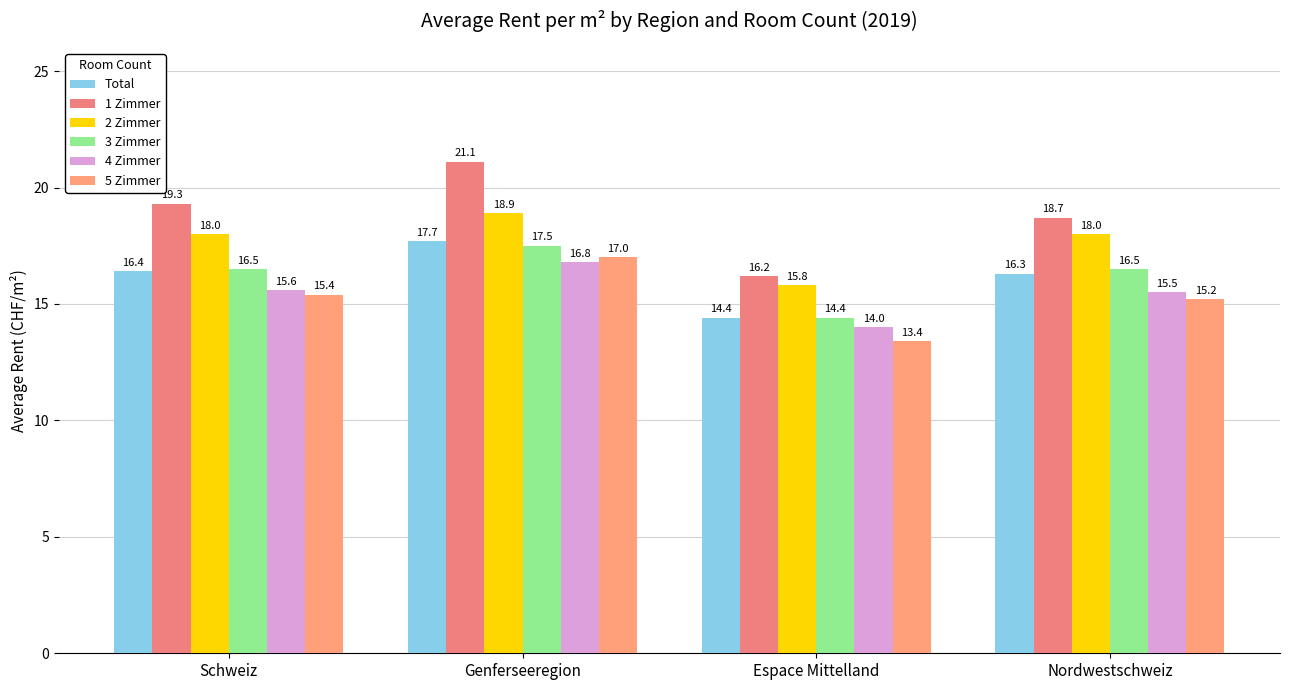

Reading left to right, extract all data points from this chart.

Total: 16.4	17.7	14.4	16.3
1 Zimmer: 19.3	21.1	16.2	18.7
2 Zimmer: 18.0	18.9	15.8	18.0
3 Zimmer: 16.5	17.5	14.4	16.5
4 Zimmer: 15.6	16.8	14.0	15.5
5 Zimmer: 15.4	17.0	13.4	15.2